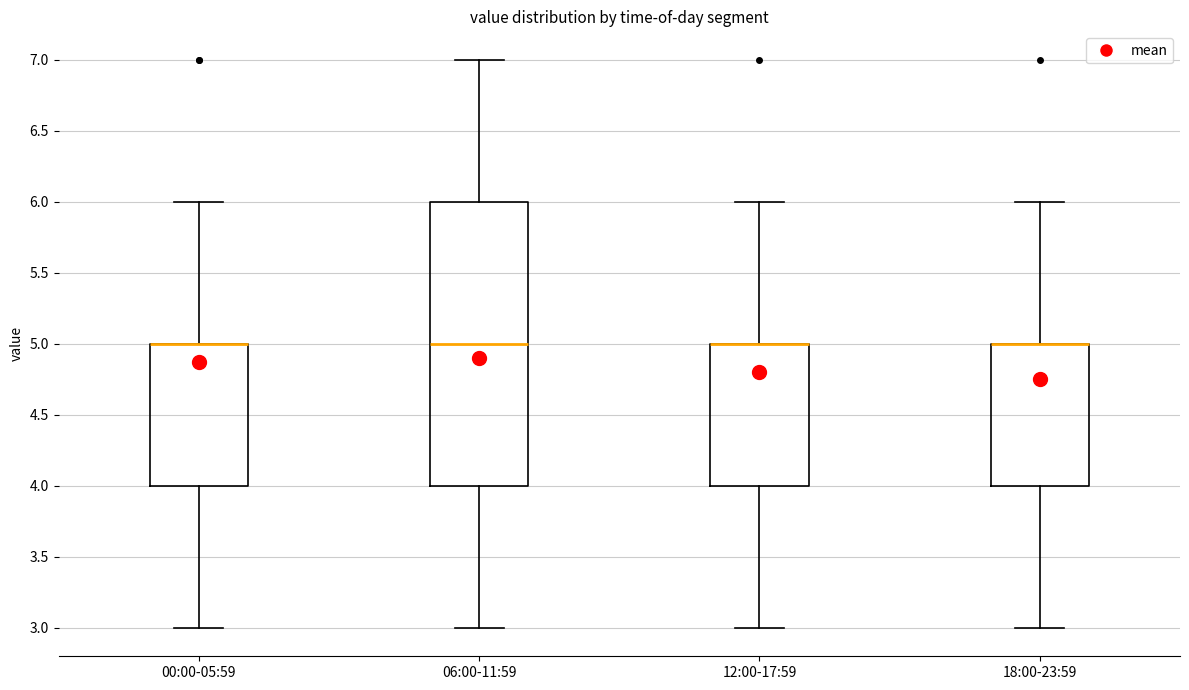

Comparing the boxes themselves (not the whiskers), which one is the tallest?

06:00-11:59